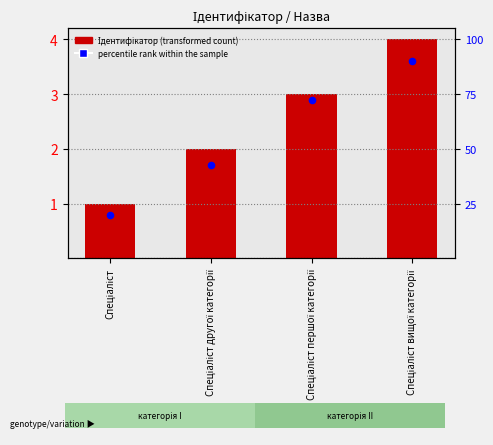

Which series reaches the minimum Y coordinate?

percentile rank within the sample